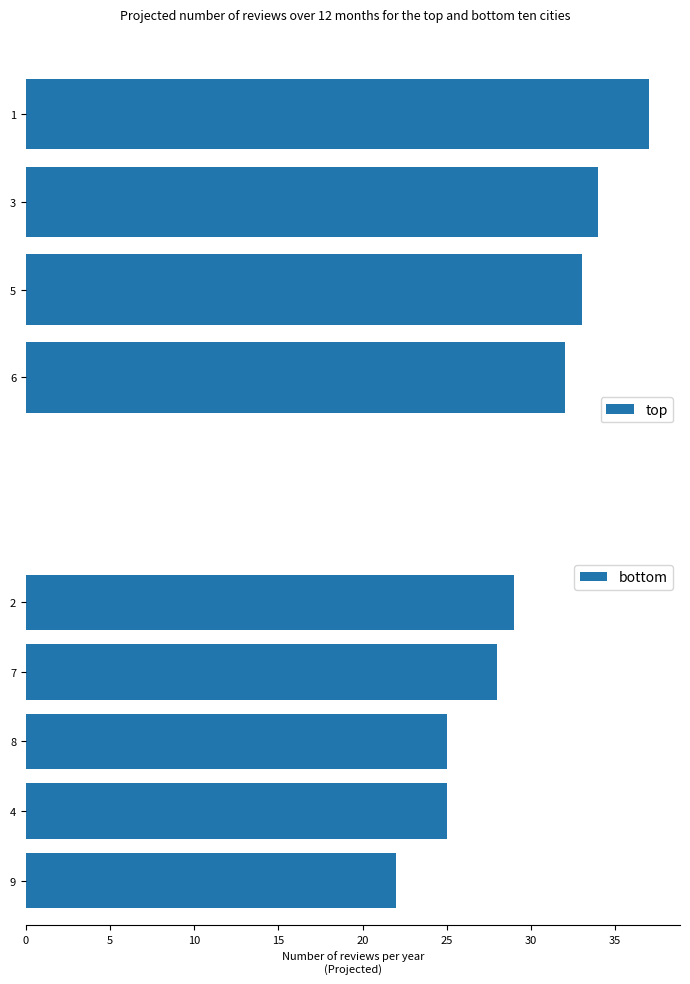

What is the minimum value for bottom?

22